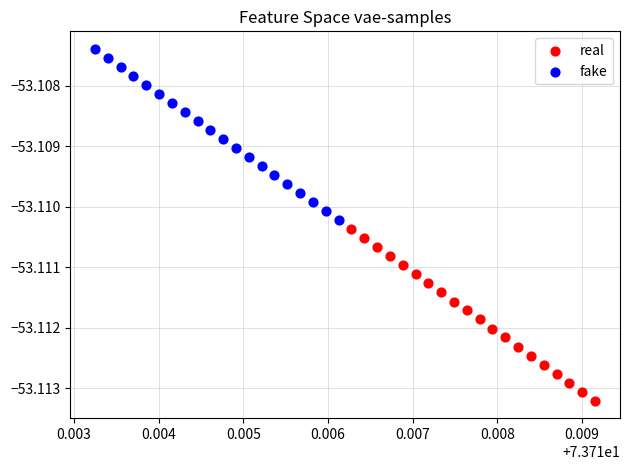

Which series contains the lowest Y value?

real